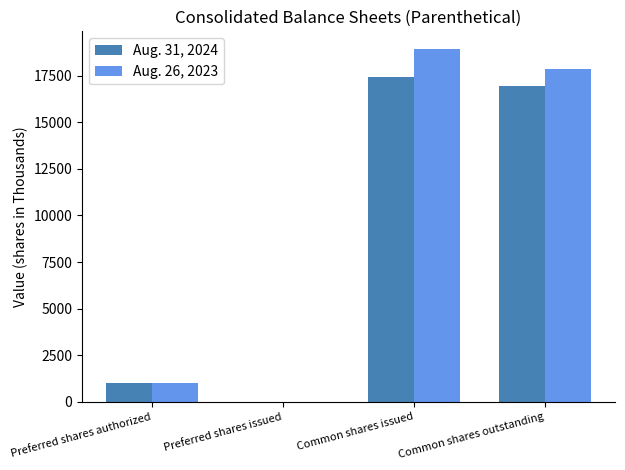

At which label does Aug. 26, 2023 reach its peak?

Common shares issued